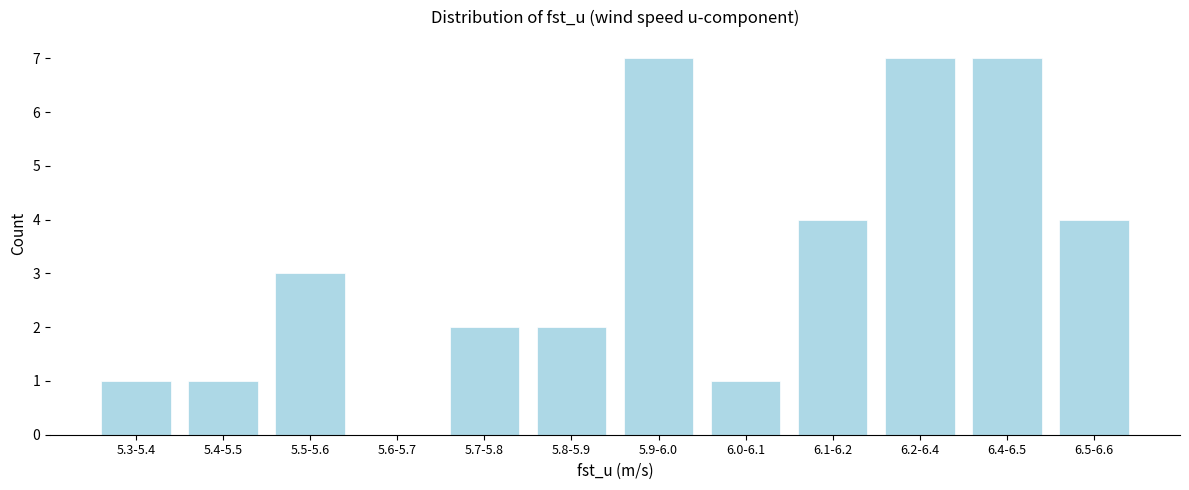

Reading left to right, transcribe all the data shown in this chart.

5.3-5.4=1	5.4-5.5=1	5.5-5.6=3	5.6-5.7=0	5.7-5.8=2	5.8-5.9=2	5.9-6.0=7	6.0-6.1=1	6.1-6.2=4	6.2-6.4=7	6.4-6.5=7	6.5-6.6=4